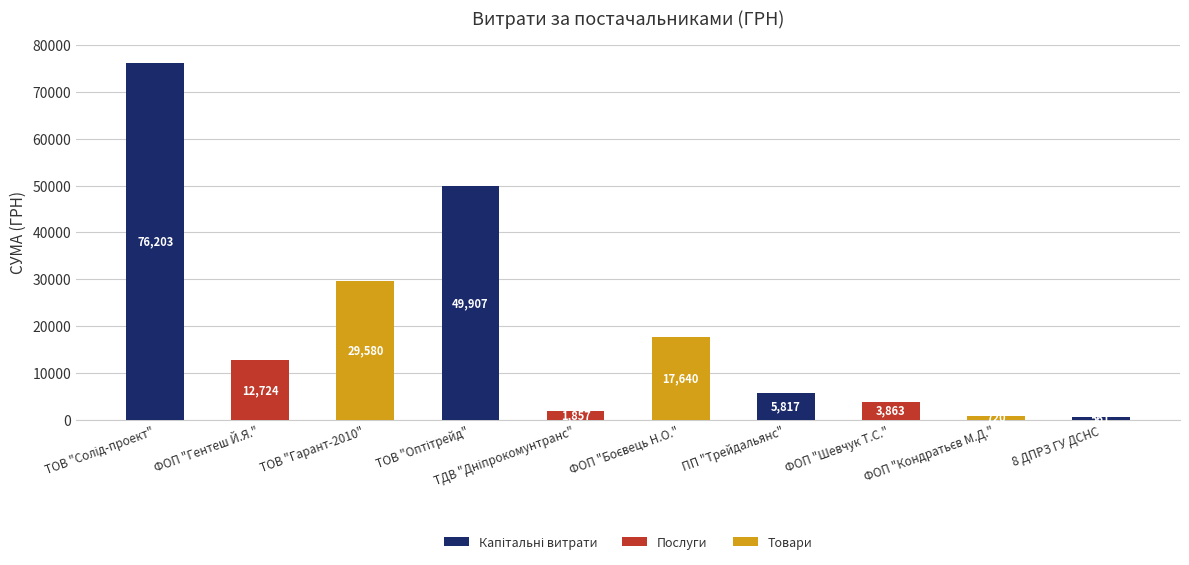

What is the difference between the maximum and minimum values?

75641.3